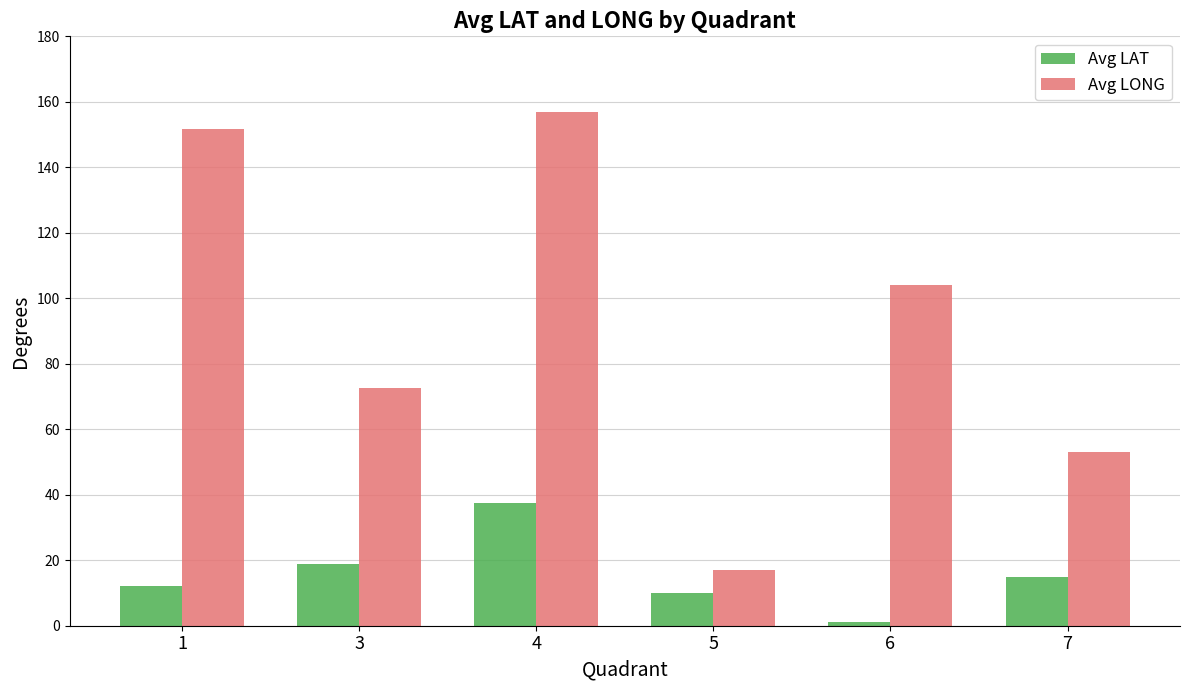

What is the average value of the Avg LAT series?

15.8